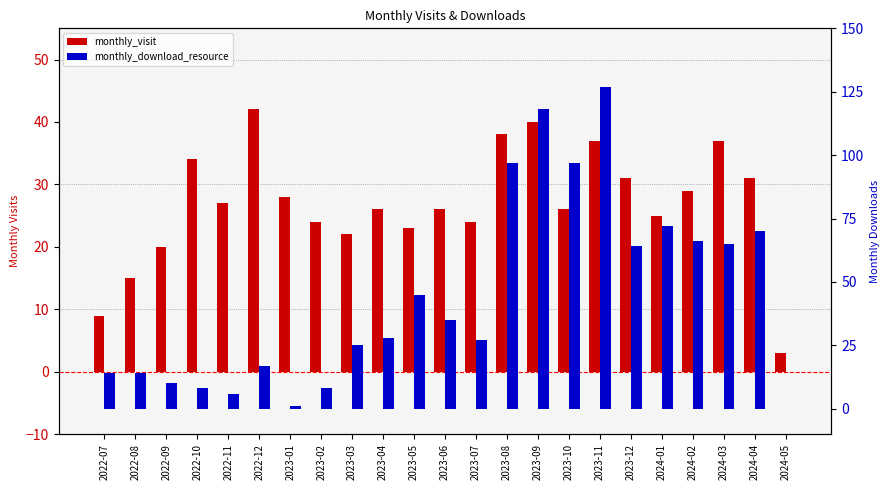

Is it true that monthly_visit equals 14 at 2023-01?

False